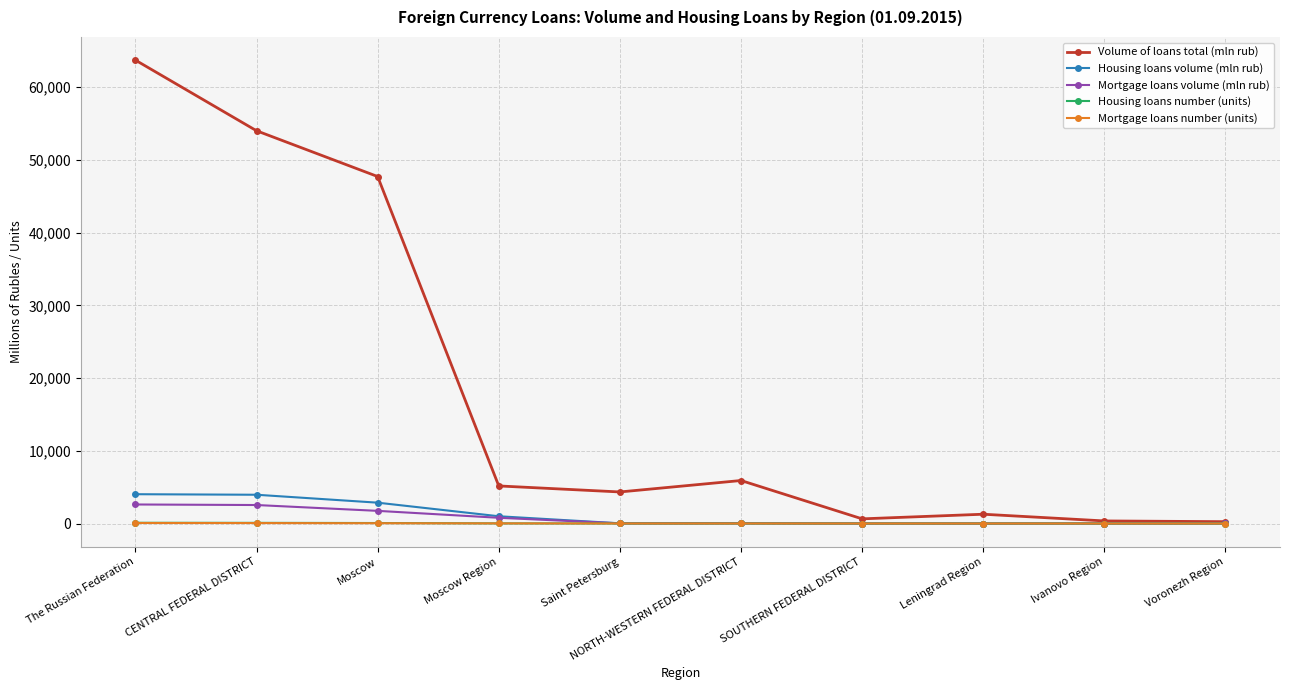

Between Moscow and NORTH-WESTERN FEDERAL DISTRICT, which series saw the biggest shift?

Volume of loans total (mln rub)